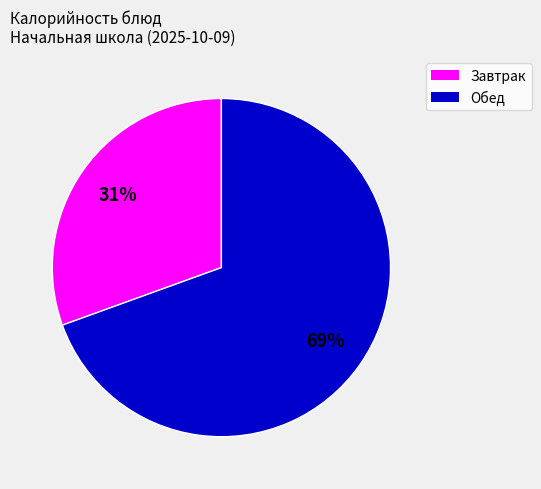

Does any single category account for the majority?

Yes